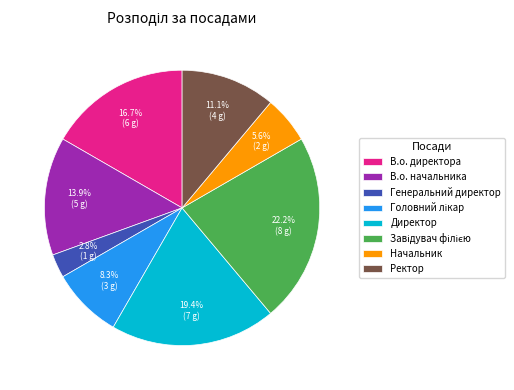

What percentage is the В.о. начальника slice, to the nearest percent?

14%